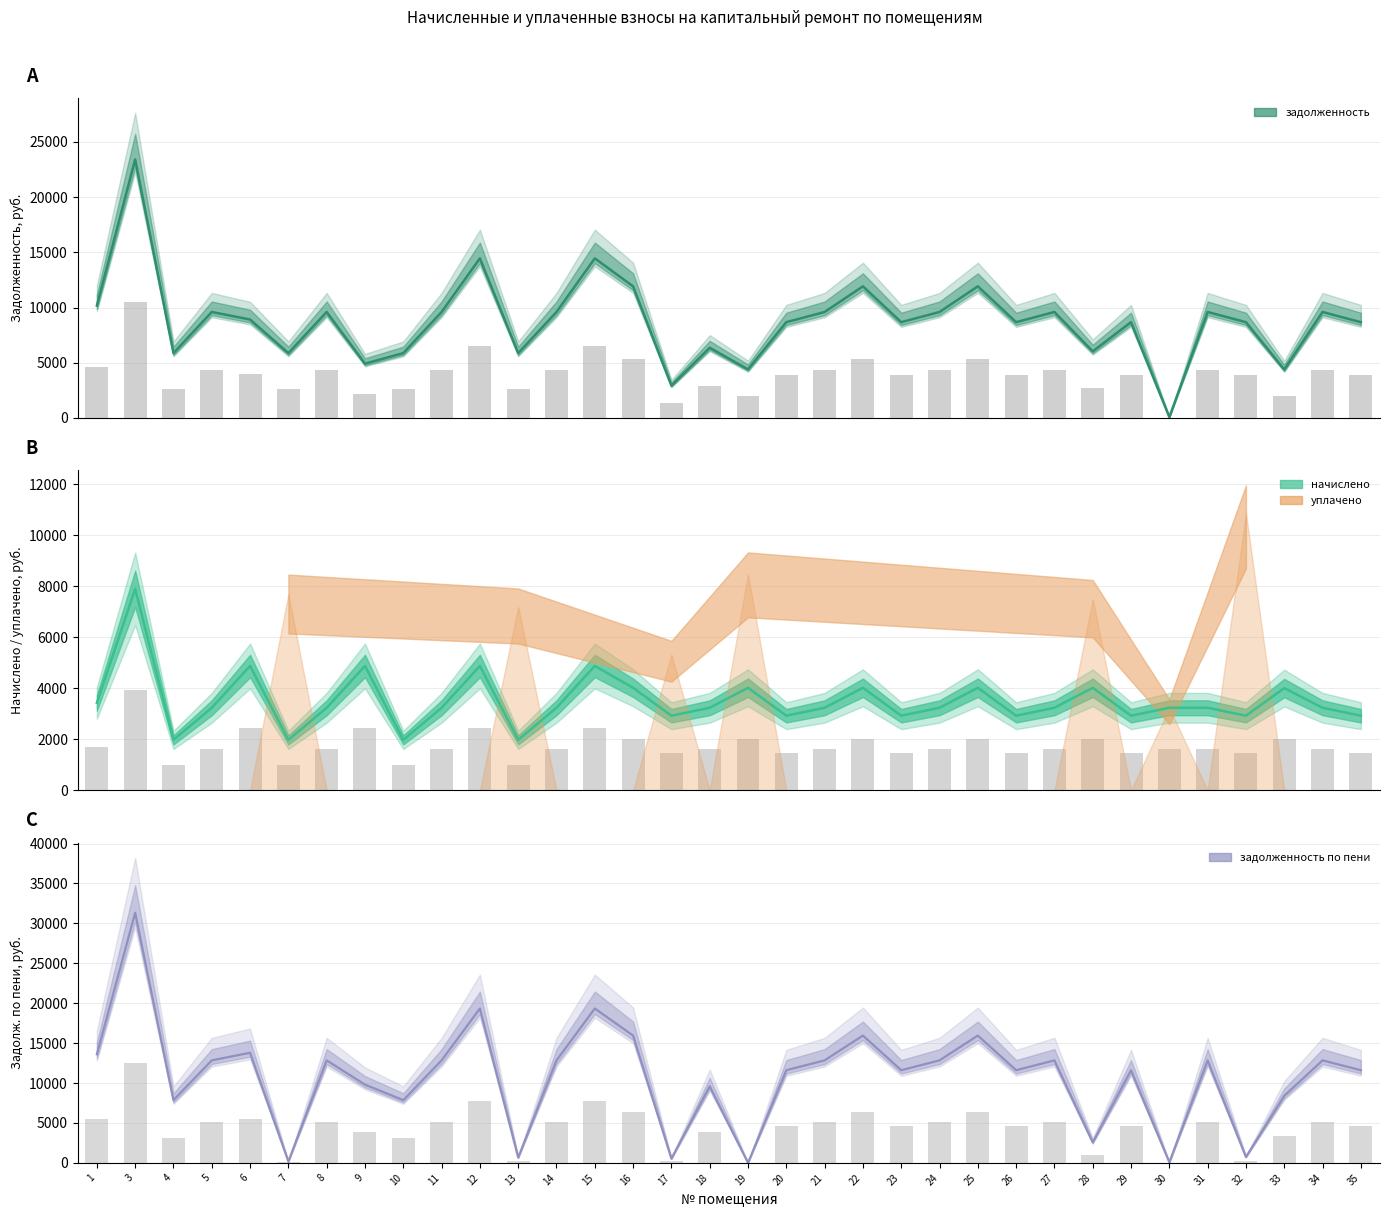

At which label does задолженность reach its peak?

3